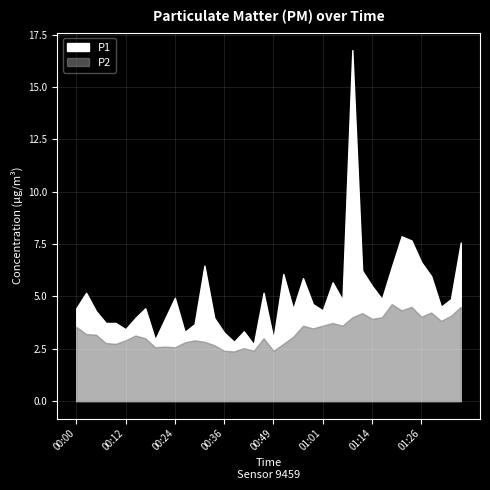

The value of P2 at 01:09 is 6.4. True or false?

False